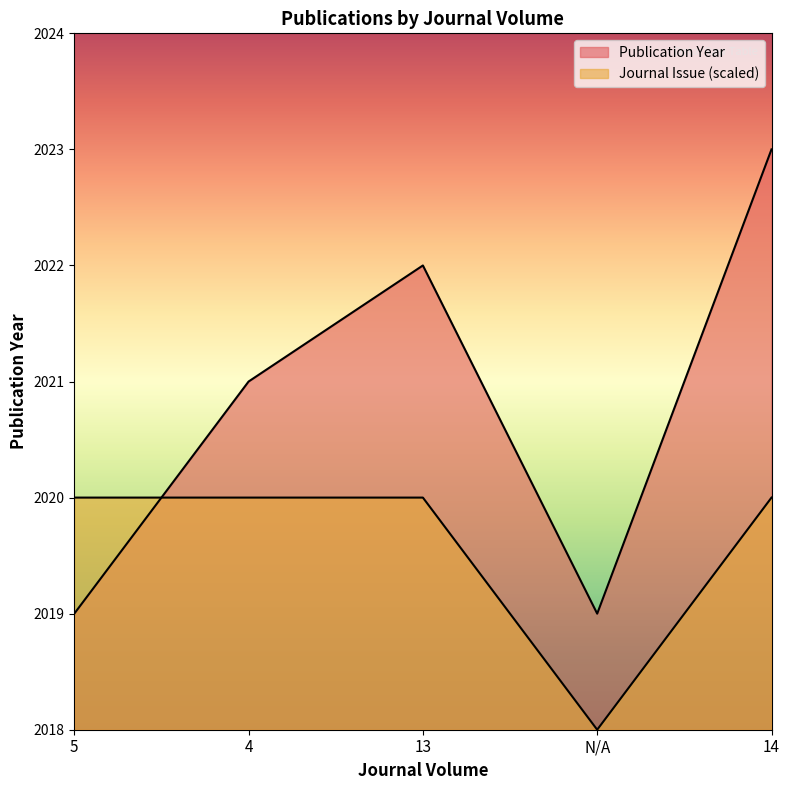

How many lines are shown in the chart?

2